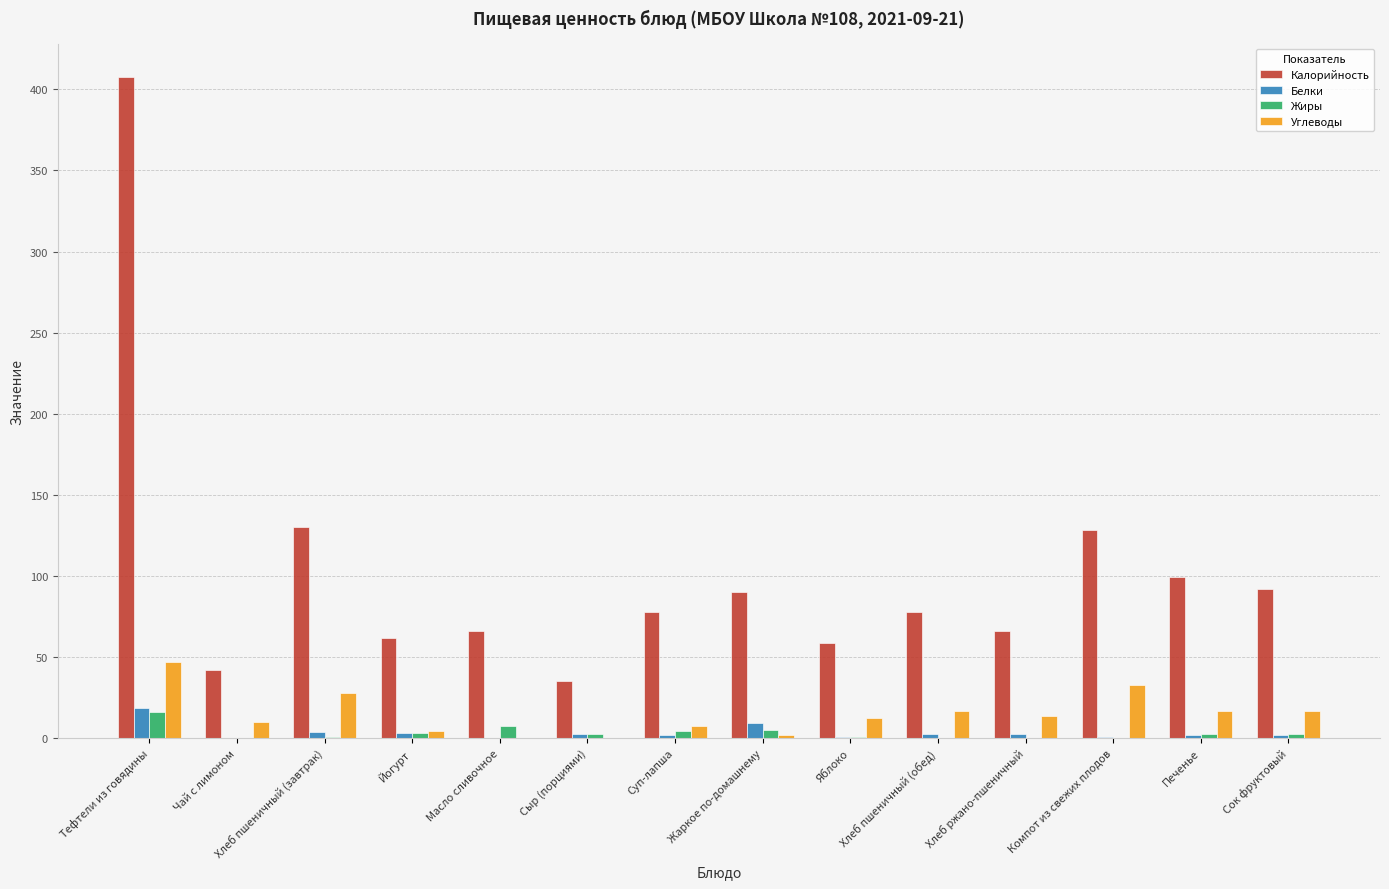

Which series has the largest total across all categories?

Калорийность